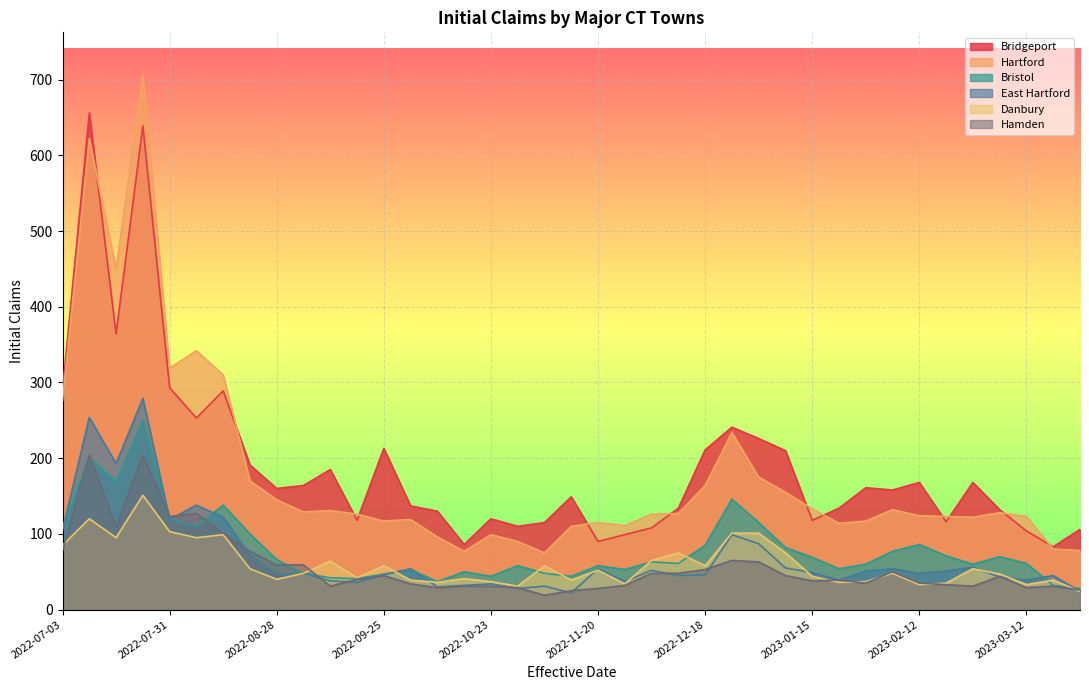

What is the difference between the Bristol values at 2022-11-20 and 2022-08-21?

42